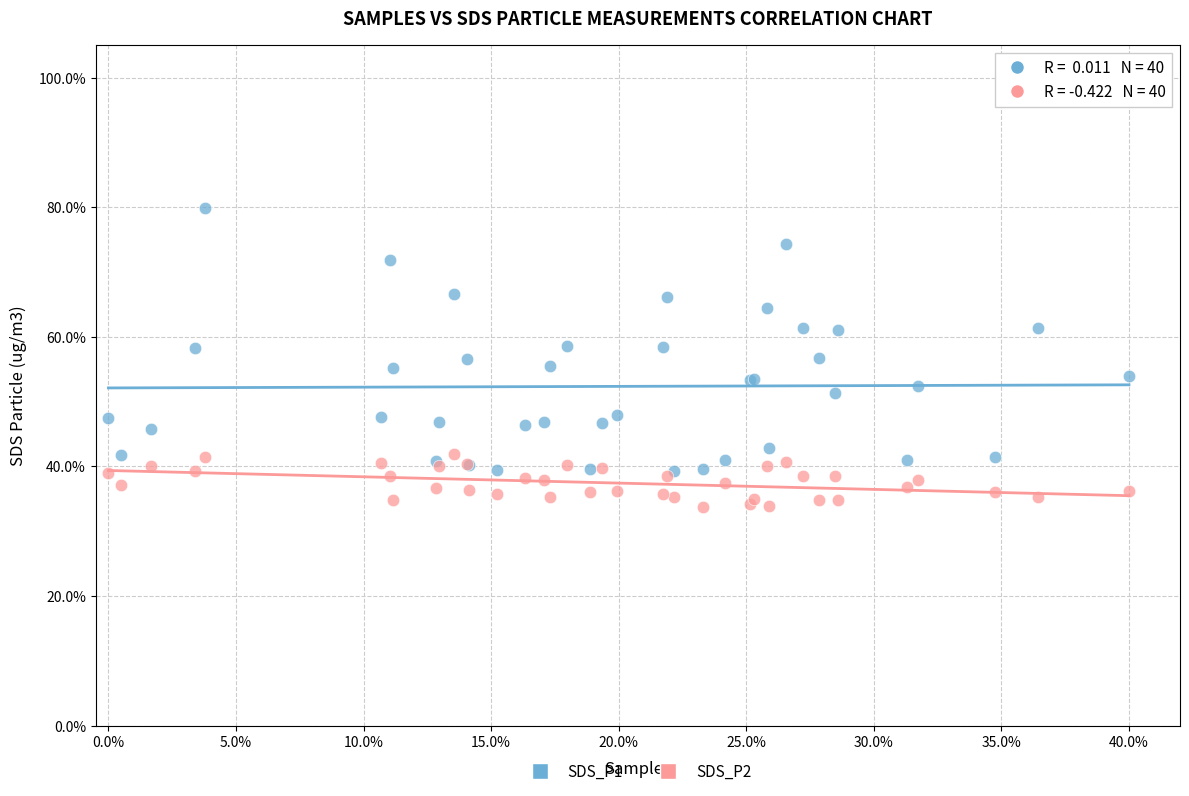

Which series reaches the minimum Y coordinate?

SDS_P2